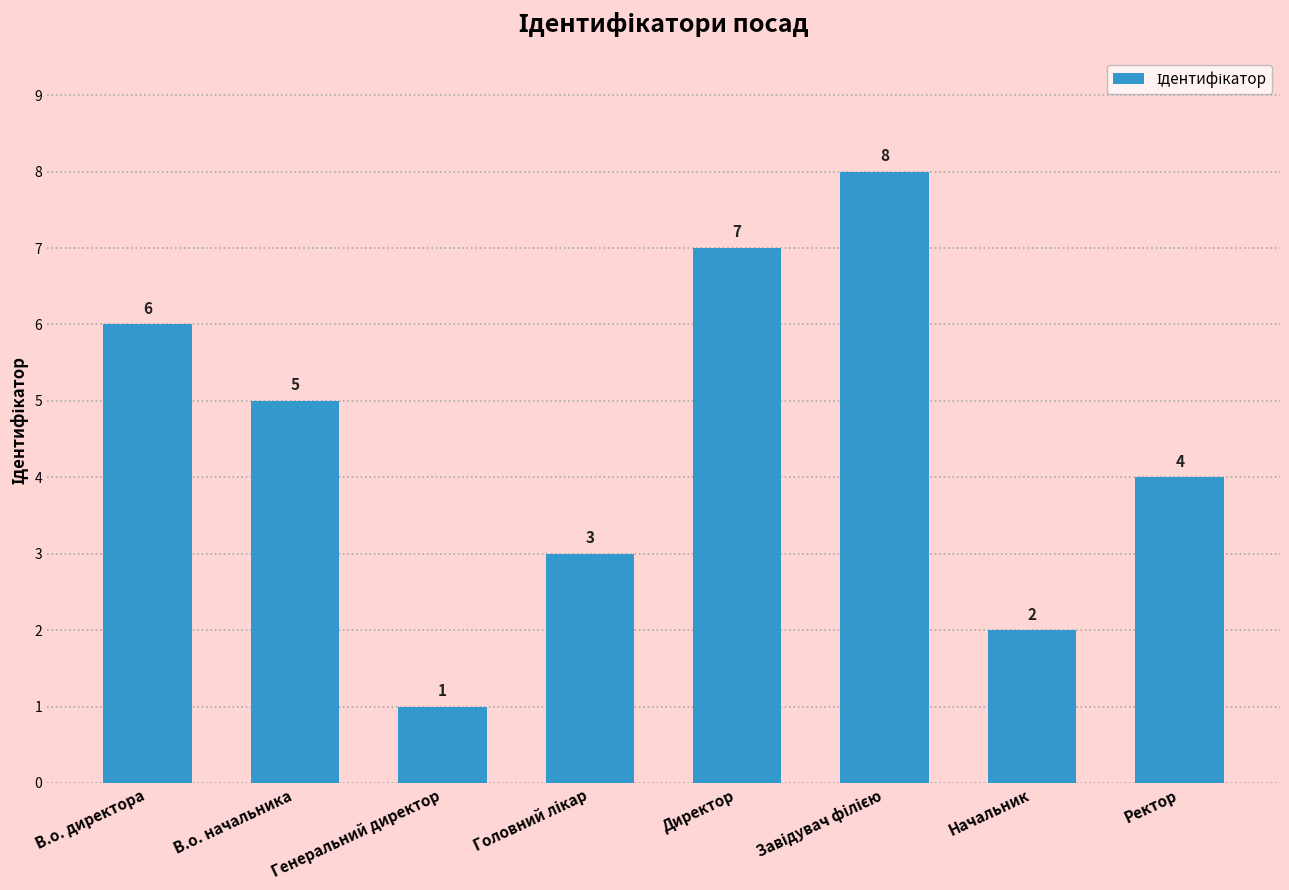

What is the difference between the values at В.о. директора and Директор?

1